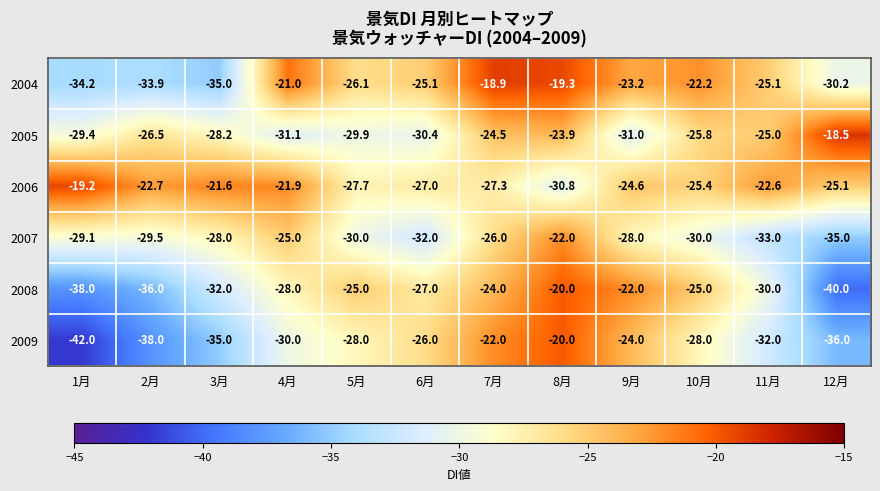

True or false: 2009 has a value of -40.0 at 6月.

False